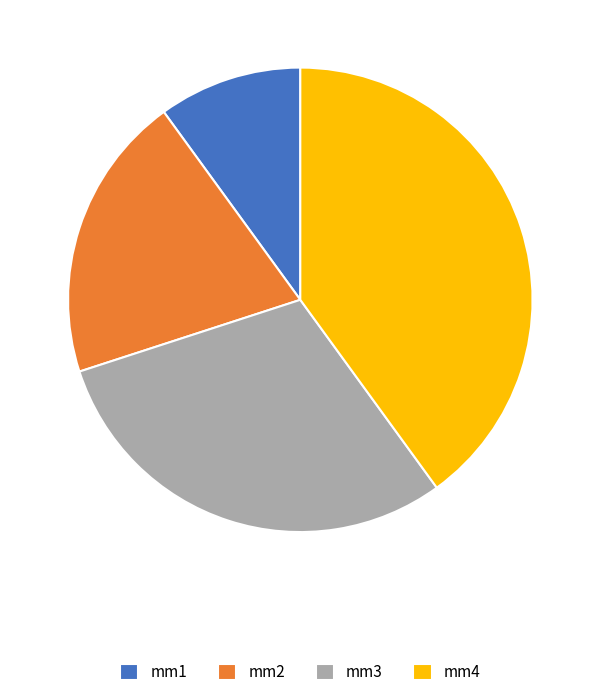

How many slices are in this pie chart?

4